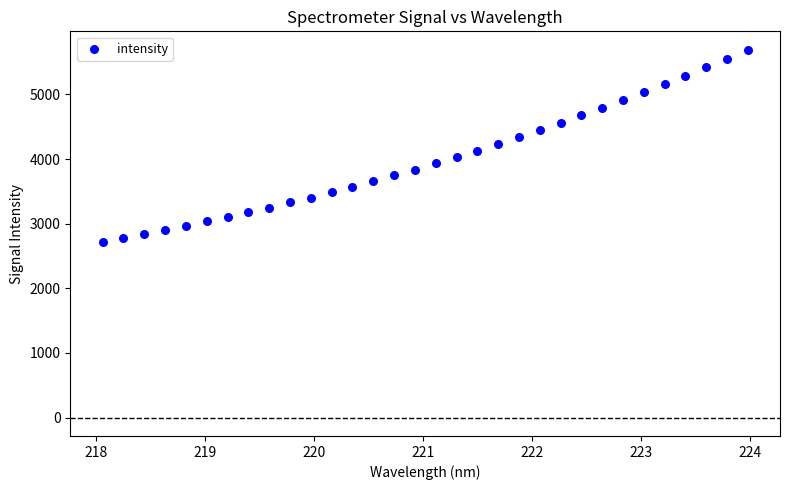

What is the range of Y values (max minus min)?

2969.8